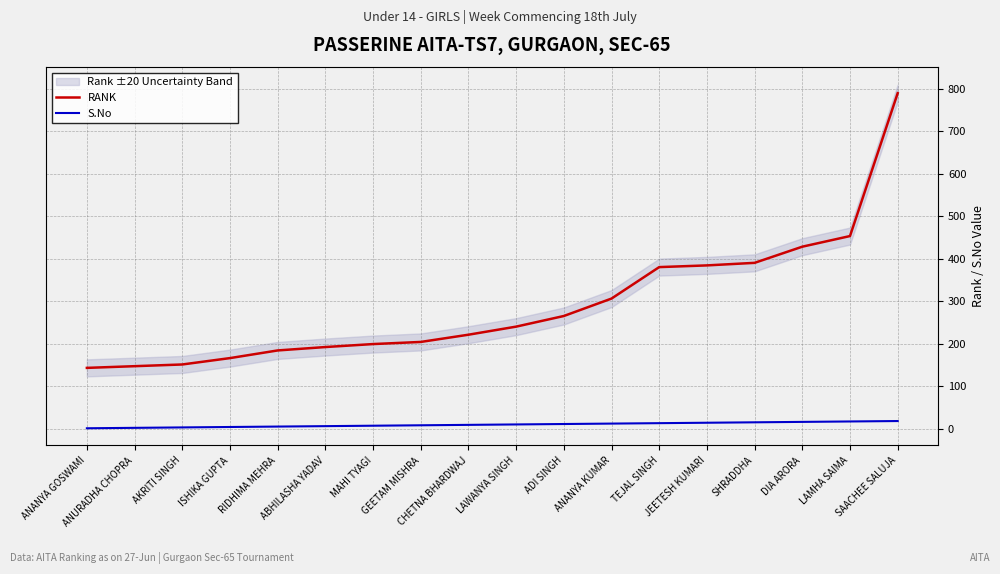

List the series in order of their peak value, highest first.

RANK, S.No